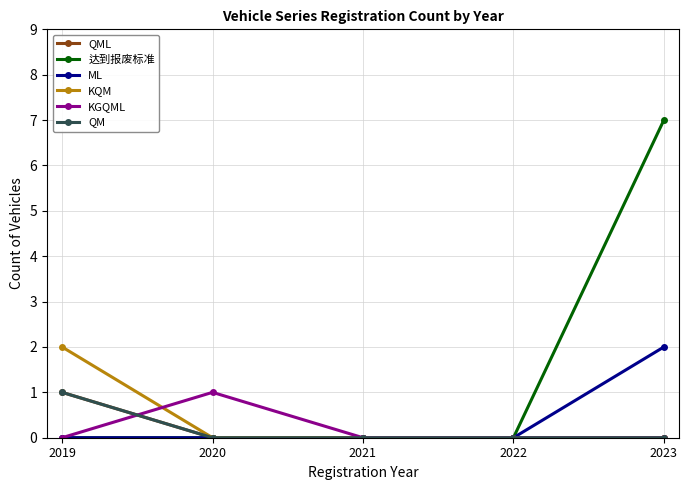

At which category is the sum across all series the highest?

2023